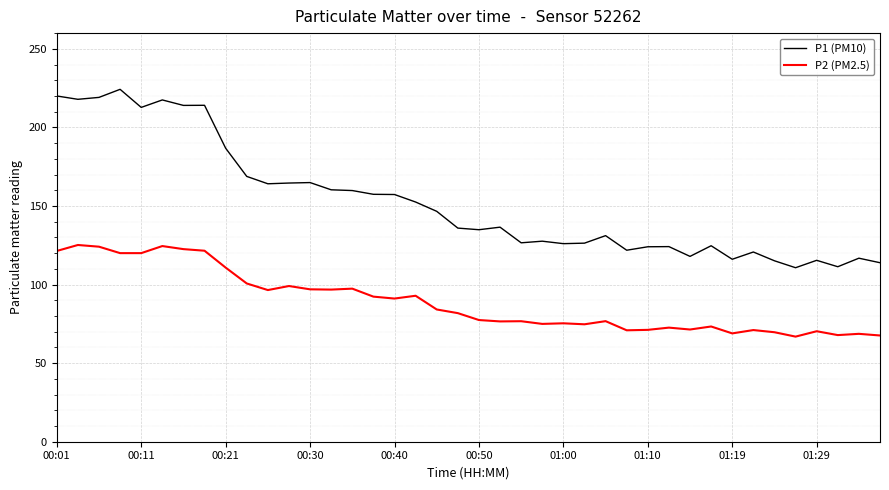

How many values in the P1 (PM10) series exceed 136?

20